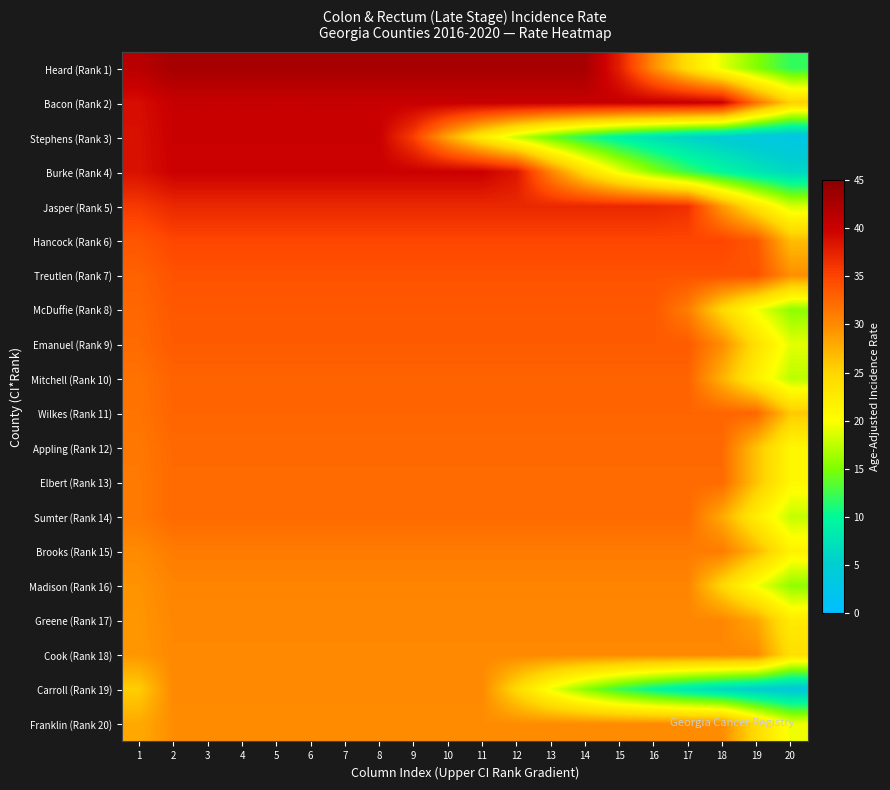

Rank the series at 1 from highest to lowest value.

Heard (Rank 1), Bacon (Rank 2), Stephens (Rank 3), Burke (Rank 4), Jasper (Rank 5), Hancock (Rank 6), Treutlen (Rank 7), McDuffie (Rank 8), Emanuel (Rank 9), Mitchell (Rank 10), Wilkes (Rank 11), Appling (Rank 12), Elbert (Rank 13), Sumter (Rank 14), Brooks (Rank 15), Madison (Rank 16), Greene (Rank 17), Cook (Rank 18), Franklin (Rank 20), Carroll (Rank 19)